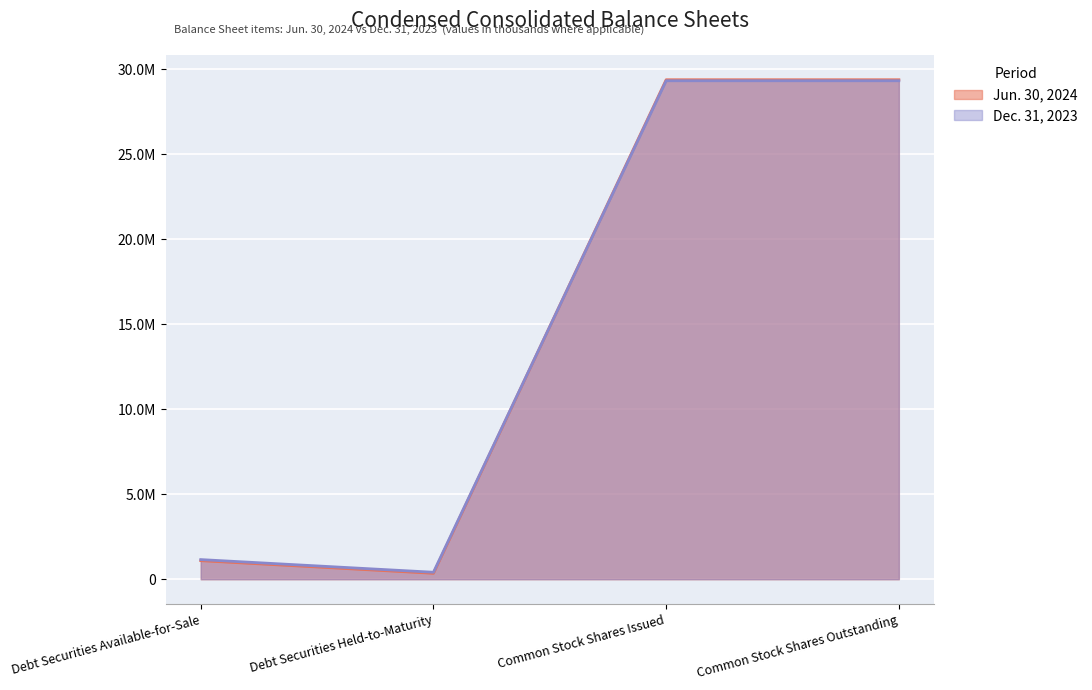

The Dec. 31, 2023 series shows 1154153 at Debt Securities Available-for-Sale. True or false?

True